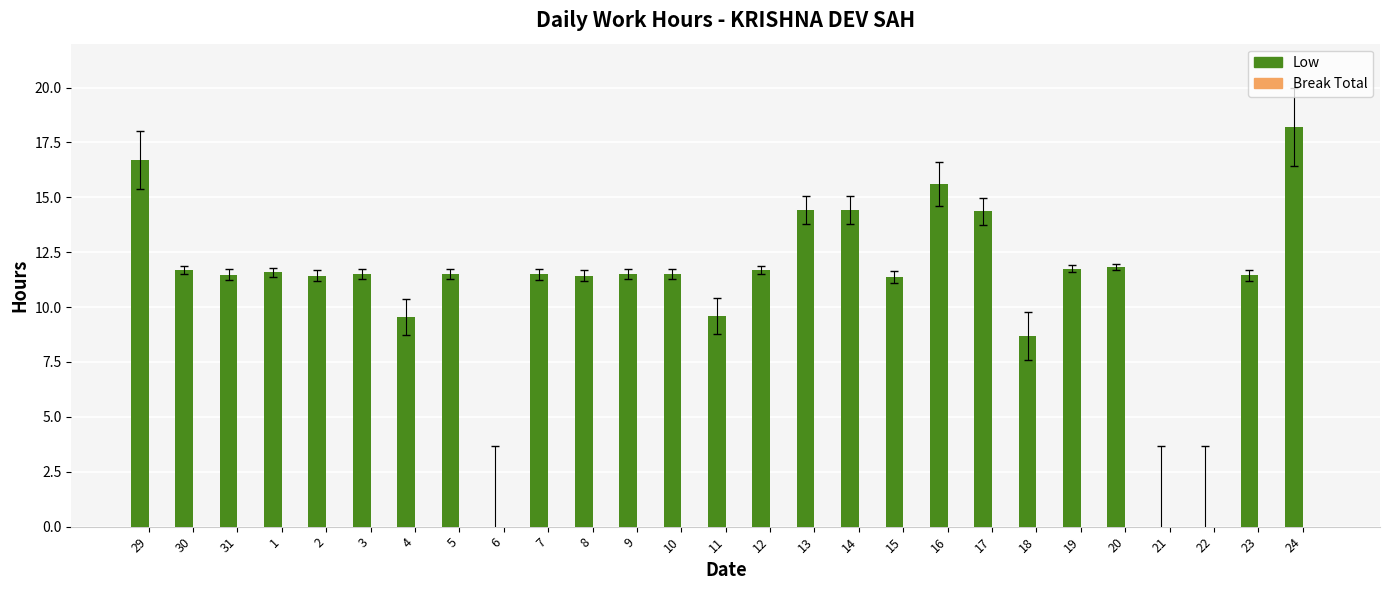

What is the maximum value shown in the chart?

18.2